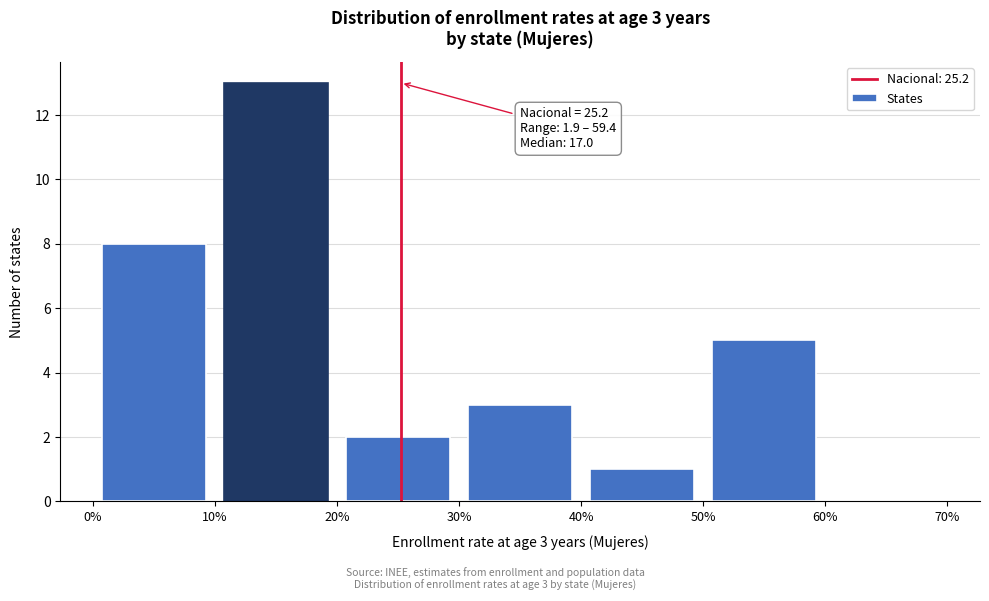

Over which range of the x-axis is the bar tallest?

10% to 20%